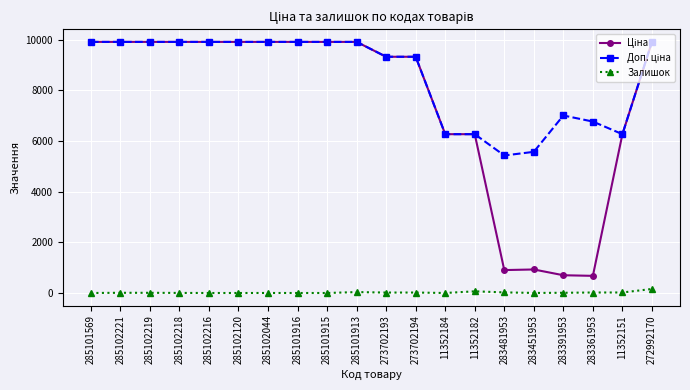

True or false: Залишок has a value of 17.0 at 273702193.

True